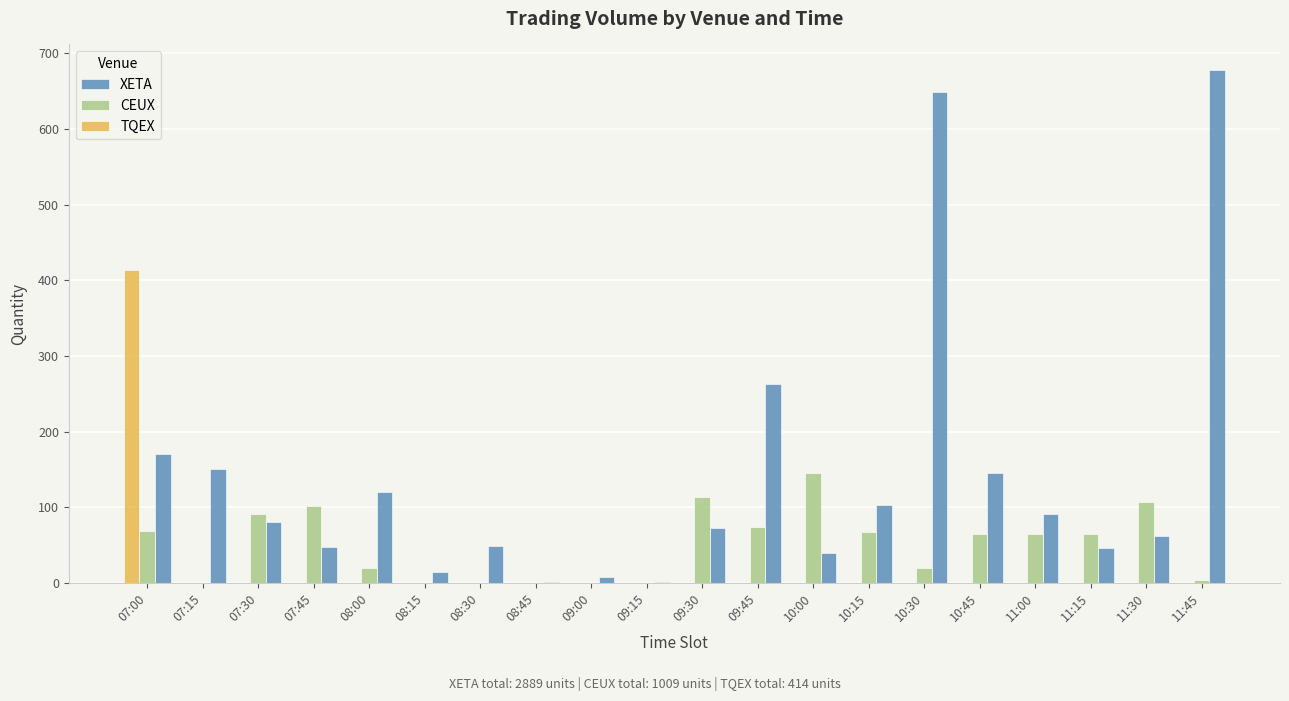

Is the value of TQEX at 11:30 greater than the value of XETA at 10:00?

No